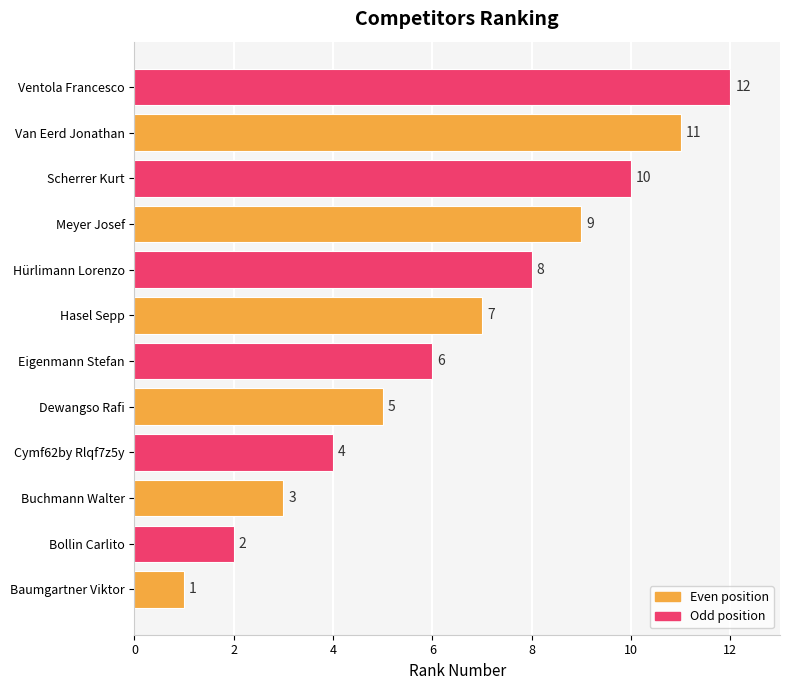

What is the change in value from Hasel Sepp to Scherrer Kurt?

+3